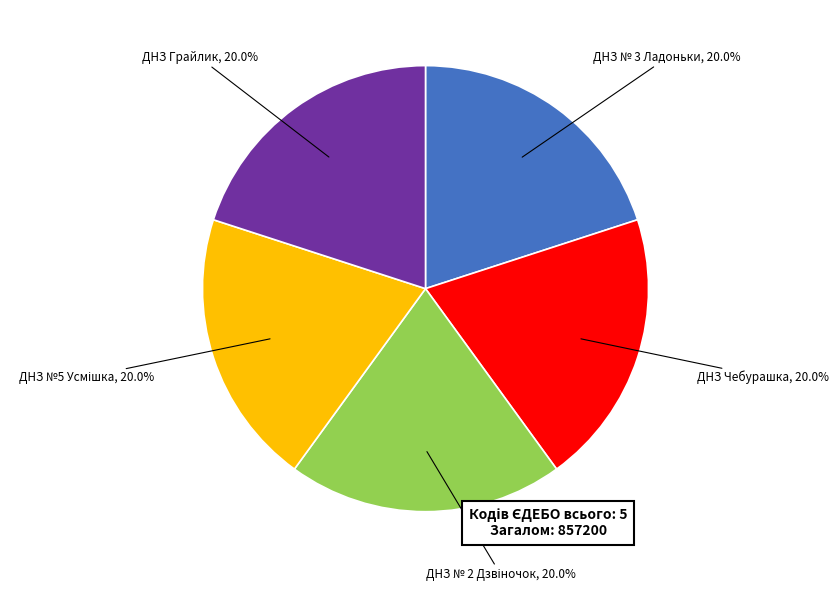

Combined, what portion of the pie is ДНЗ № 3 Ладоньки and ДНЗ Грайлик?

40.0%